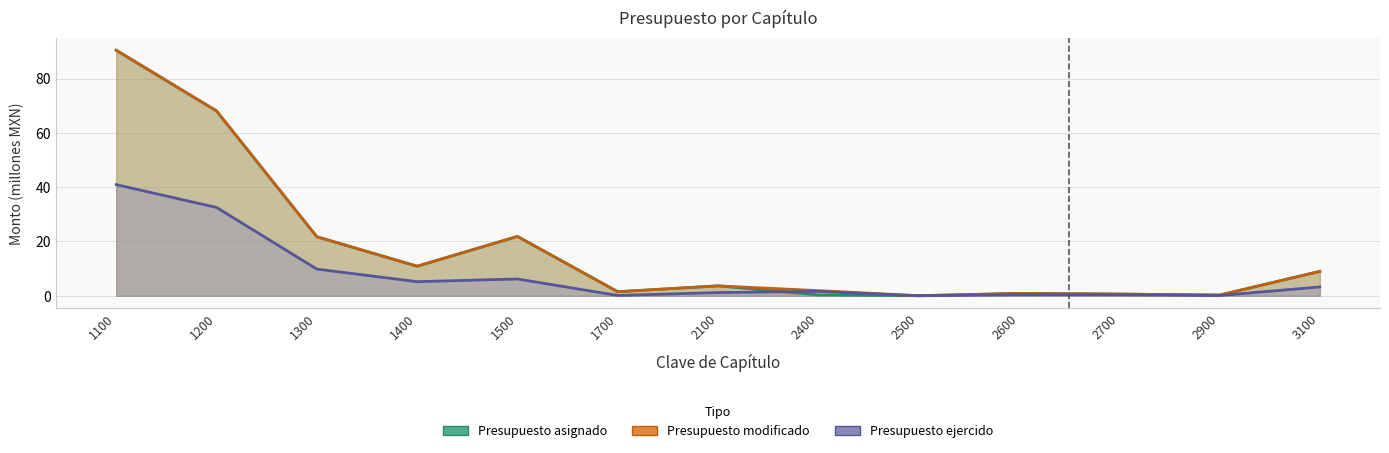

Which series has the widest spread of values?

Presupuesto asignado